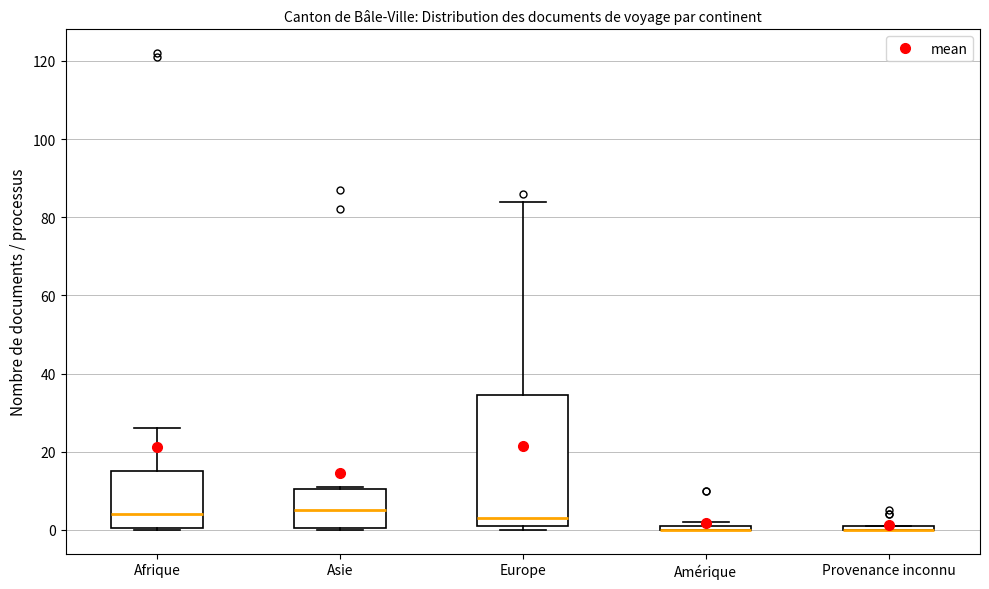

Where is the upper edge of the box for Amérique on the y-axis? The values are not printed on the chart, so give them approximately, as read against the axis.

2